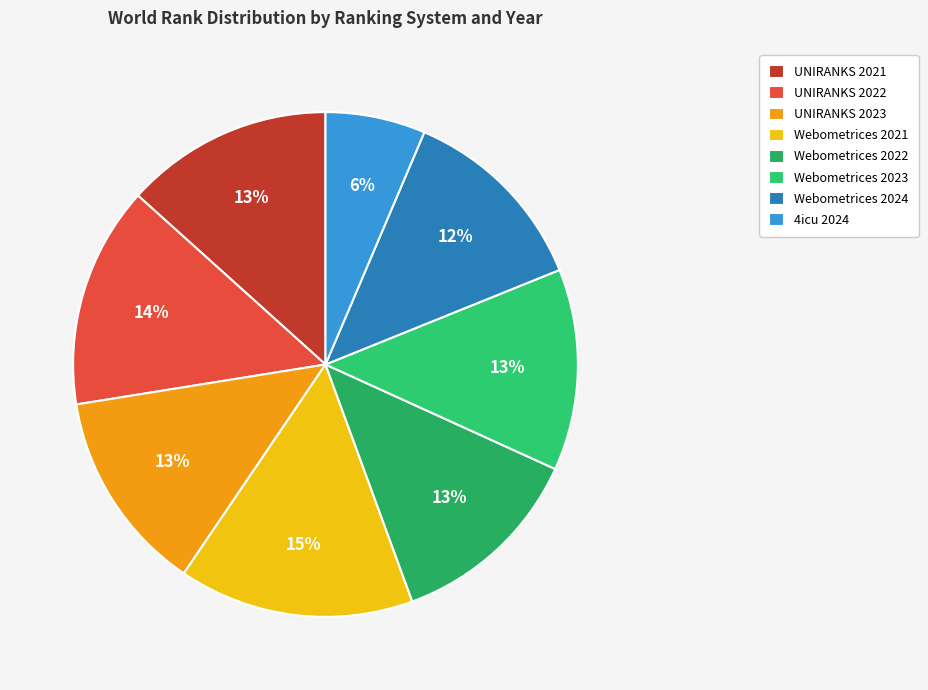

How many segments does this pie chart have?

8